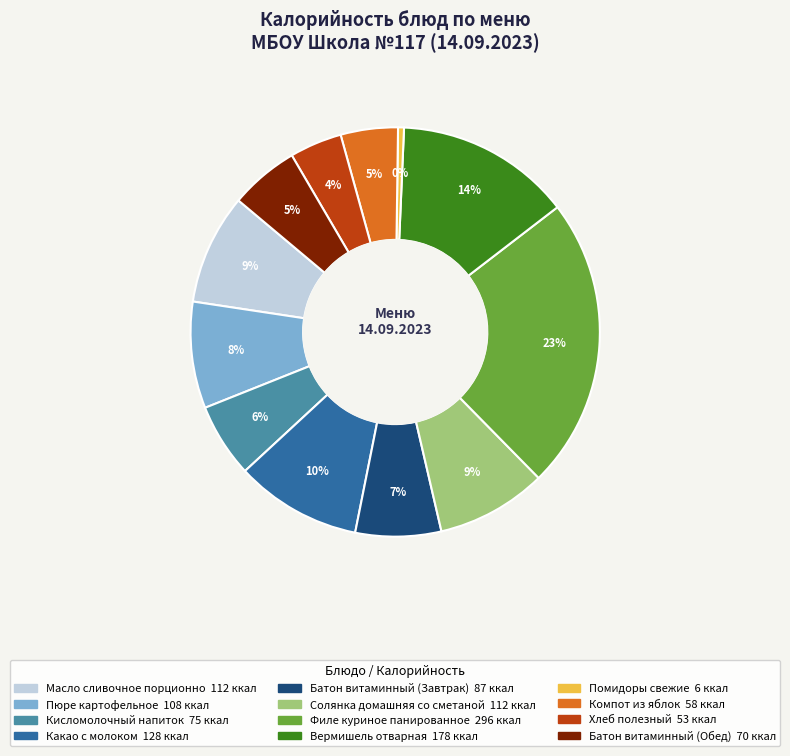

To the nearest percent, what is the combined percentage of Хлеб полезный and Батон витаминный (Завтрак)?

11%